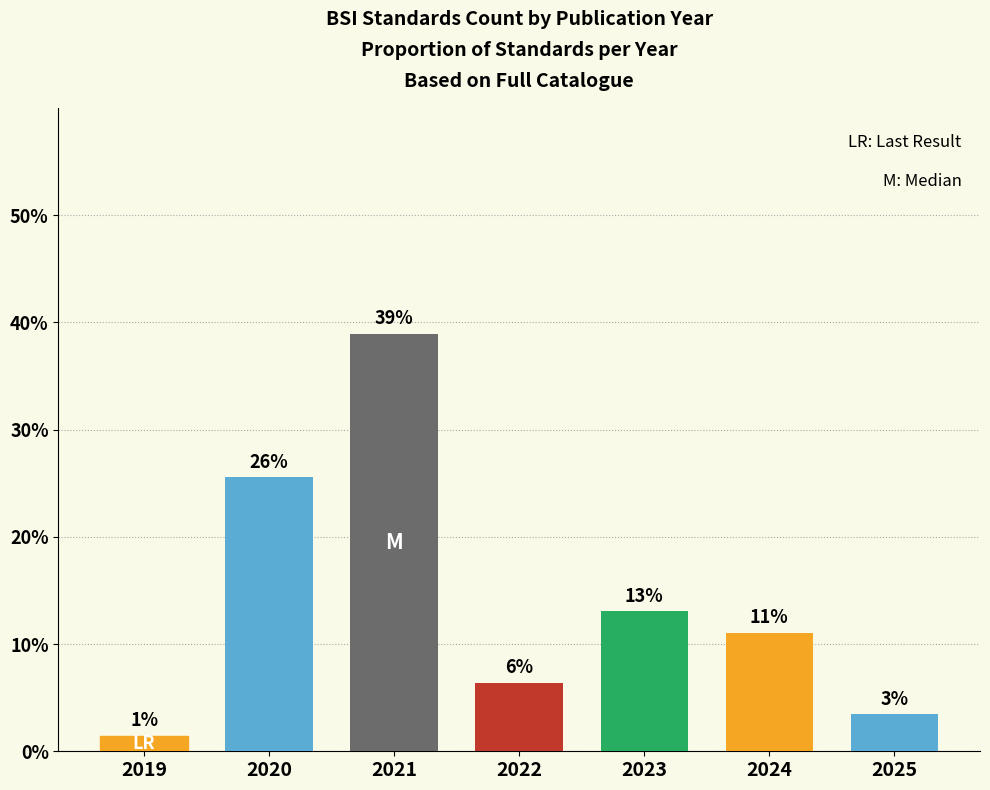

What is the difference between the maximum and minimum values?

37.5